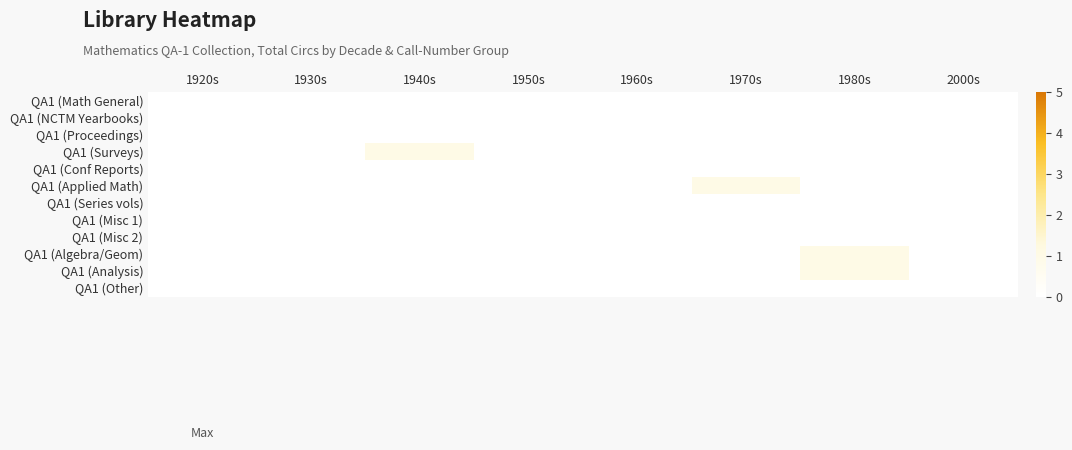

At how many categories does at least one series exceed 0?

3